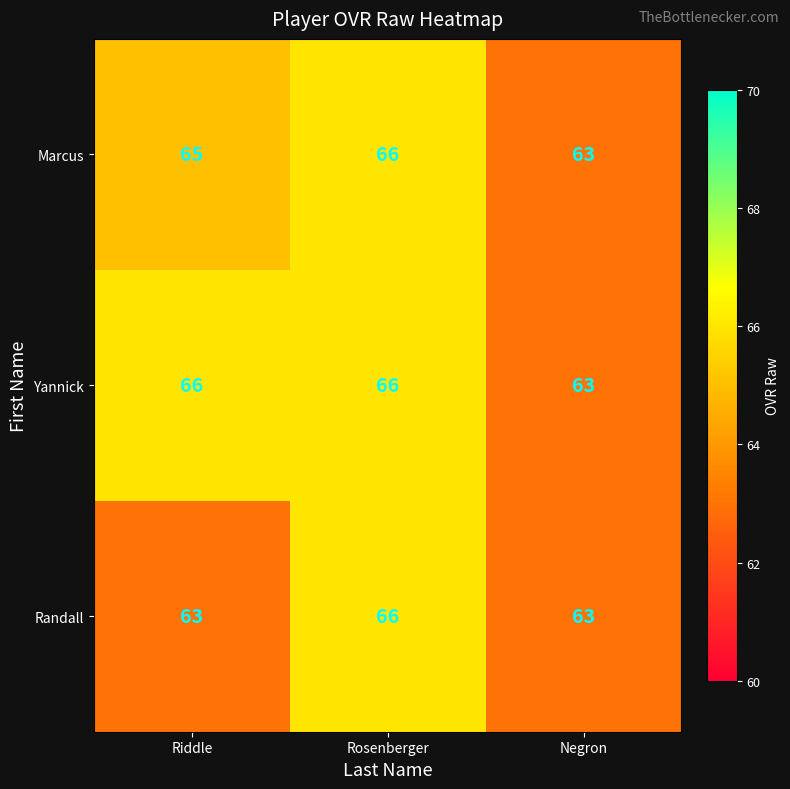

Reading left to right, extract all data points from this chart.

Marcus: Riddle=65	Rosenberger=66	Negron=63
Yannick: Riddle=66	Rosenberger=66	Negron=63
Randall: Riddle=63	Rosenberger=66	Negron=63